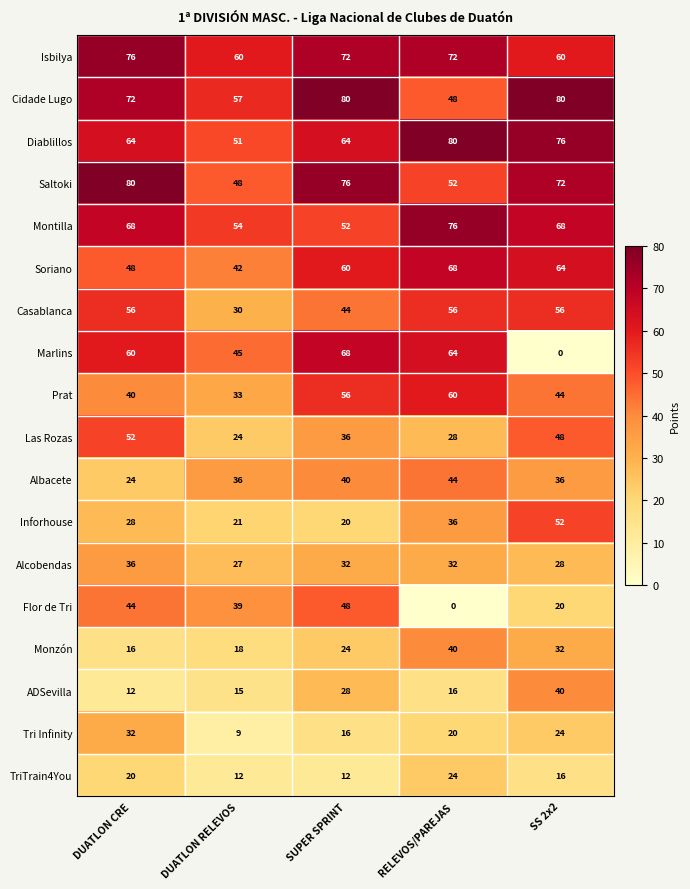

List the labels in order of Flor de Tri value, smallest first.

RELEVOS/PAREJAS, SS 2x2, DUATLON RELEVOS, DUATLON CRE, SUPER SPRINT